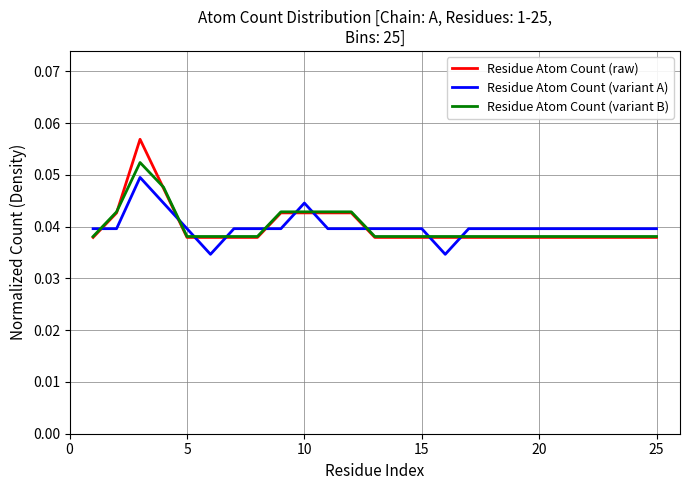

Which series has the widest spread of values?

Residue Atom Count (raw)